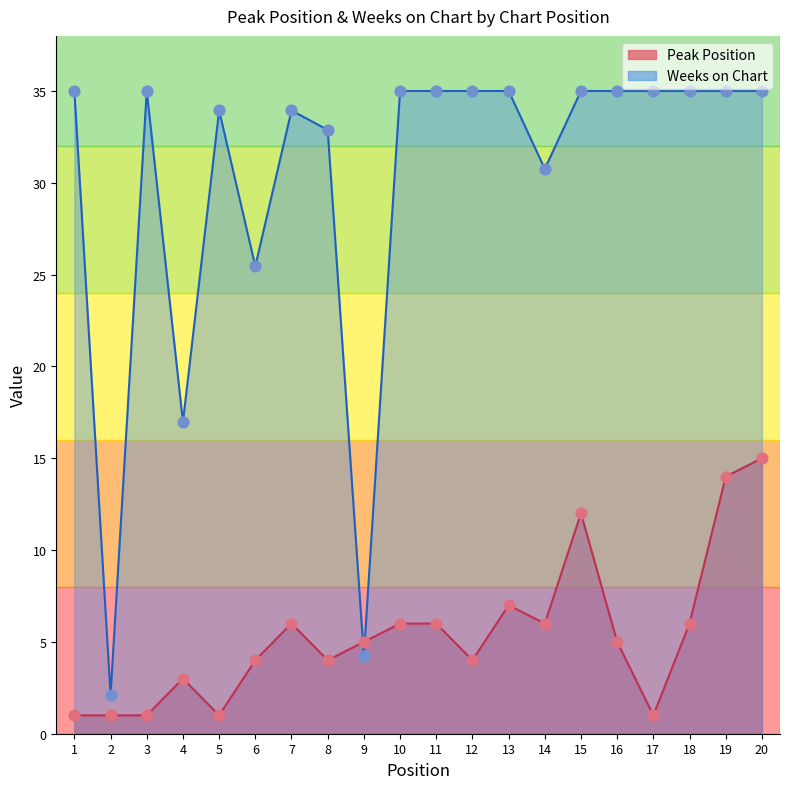

At which category is the sum across all series the highest?

20